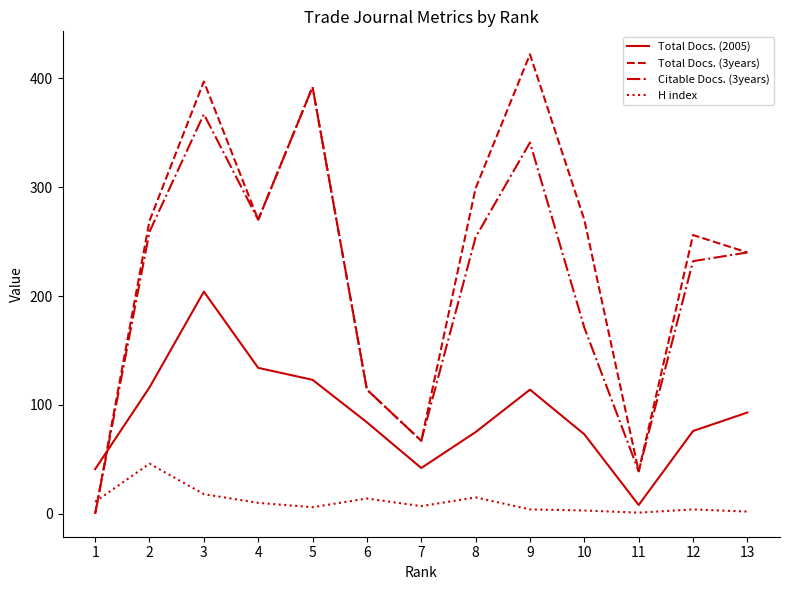

What is the maximum value shown in the chart?

422